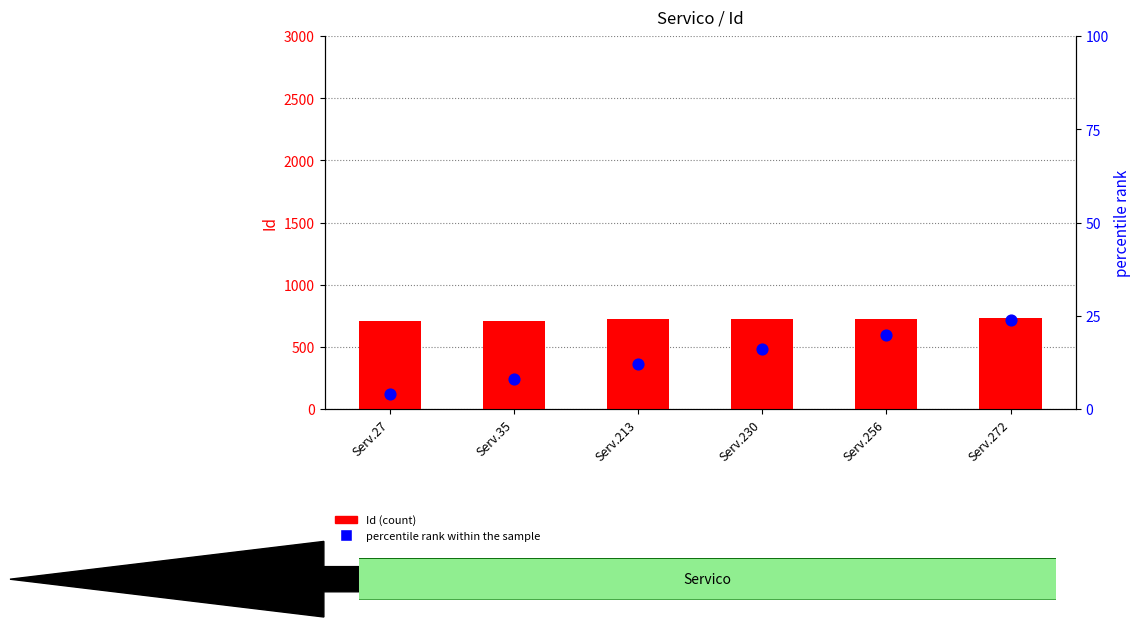

What are all the series names shown in the legend?

Id (count), percentile rank within the sample